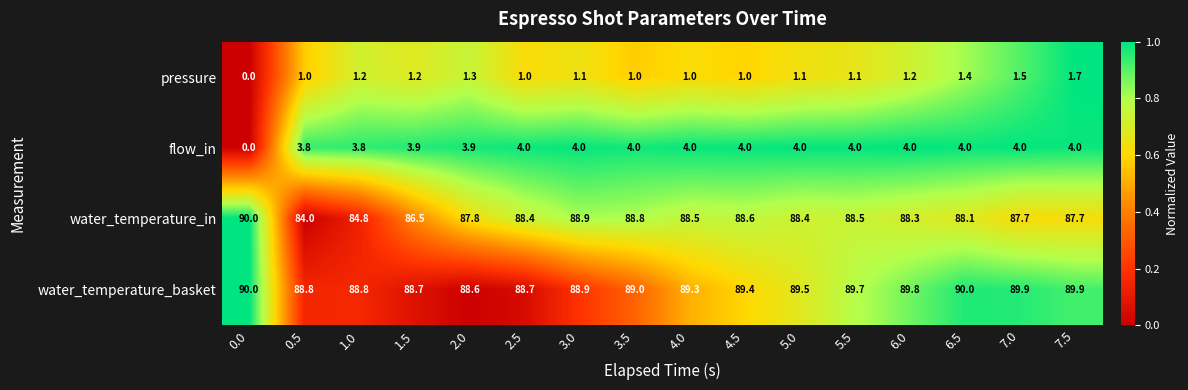

Is it true that water_temperature_basket equals 89.0 at 3.5?

True